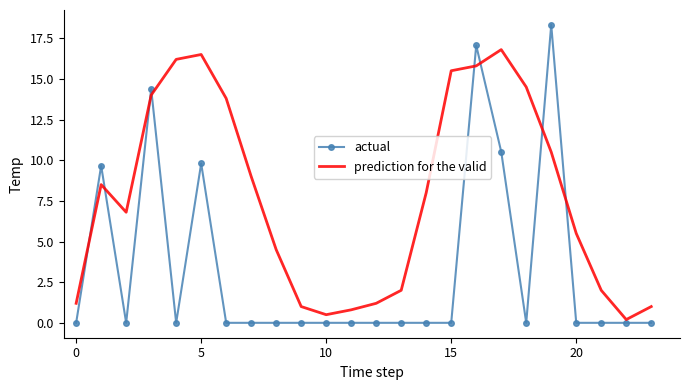

List the series in order of their overall mean, lowest first.

actual, prediction for the valid